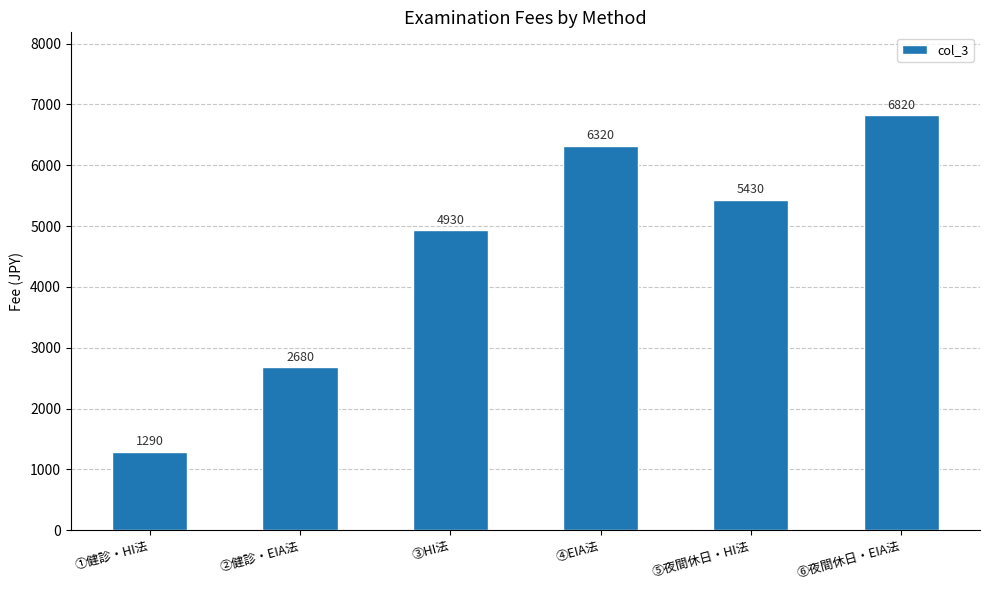

Which label corresponds to the largest value in the chart?

⑥夜間休日・EIA法